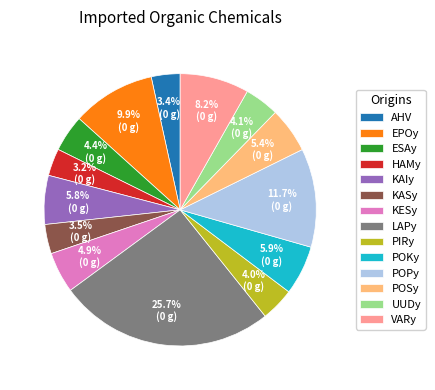

To the nearest percent, what is the average slice percentage?

7%